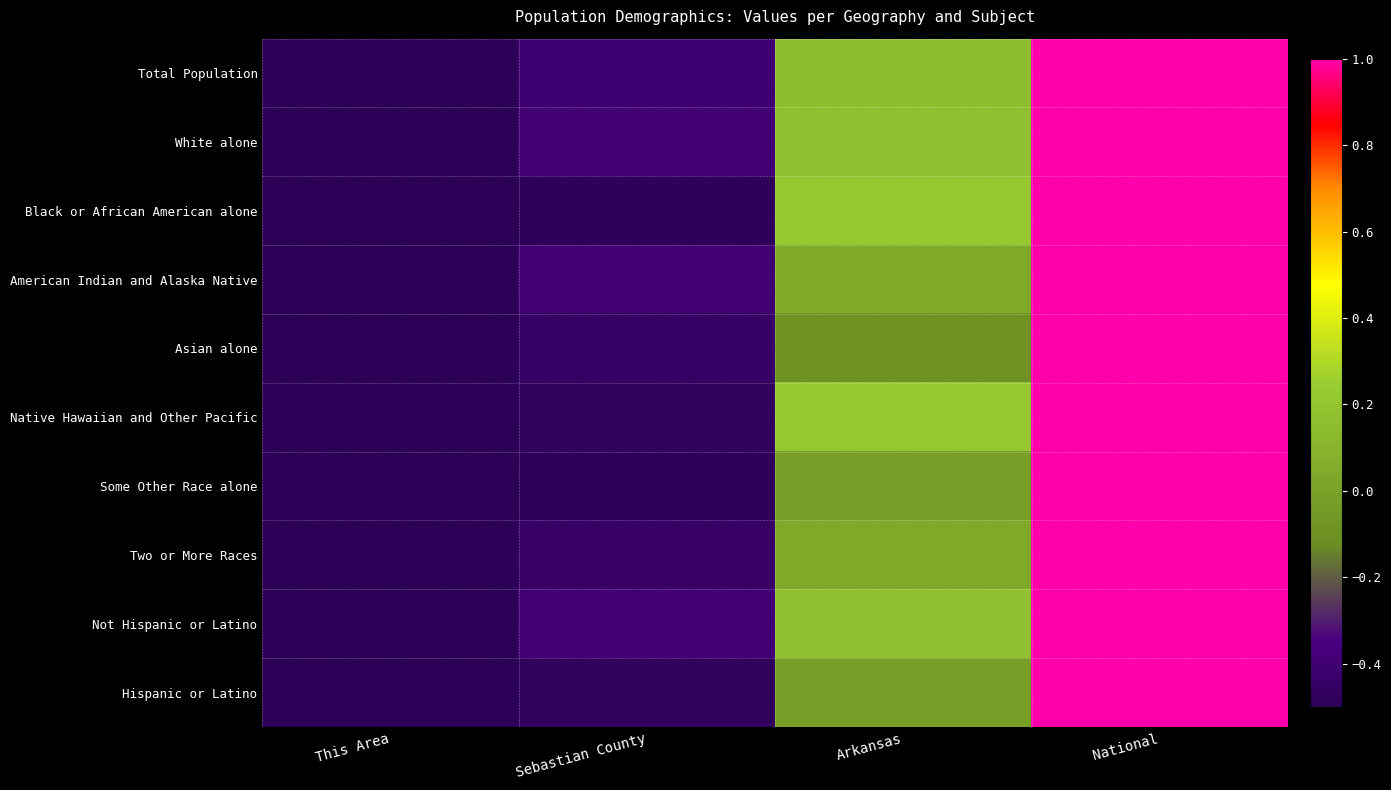

Rank the series at Arkansas from highest to lowest value.

Black or African American alone, Native Hawaiian and Other Pacific, Not Hispanic or Latino, White alone, Total Population, American Indian and Alaska Native, Two or More Races, Hispanic or Latino, Some Other Race alone, Asian alone